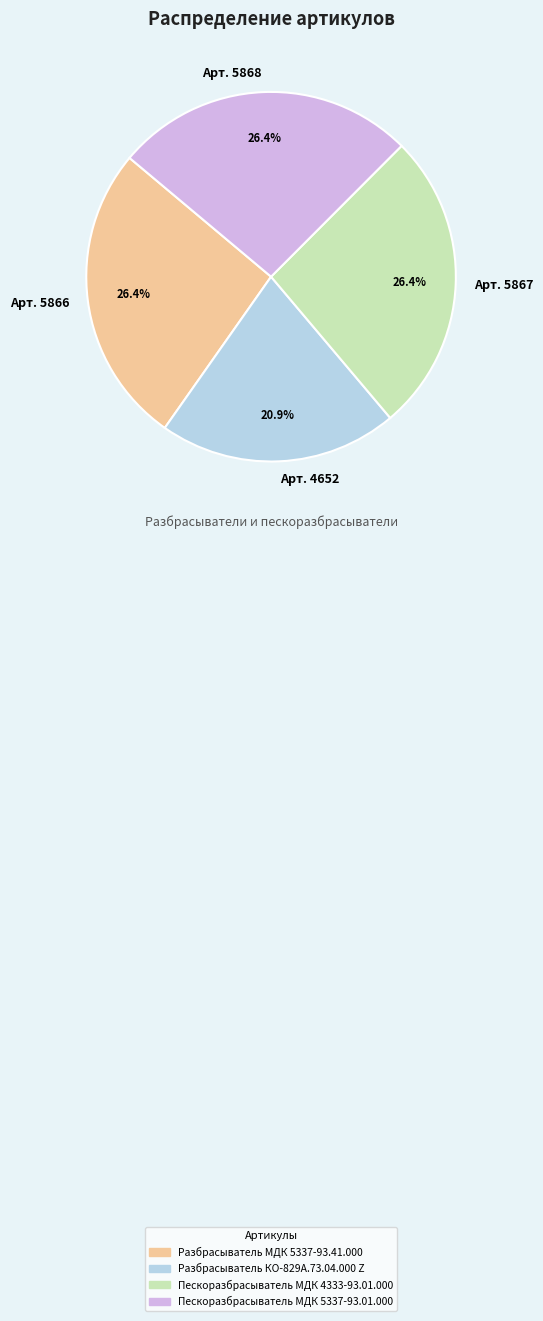

What portion of the pie excludes Арт. 5867?

73.6%